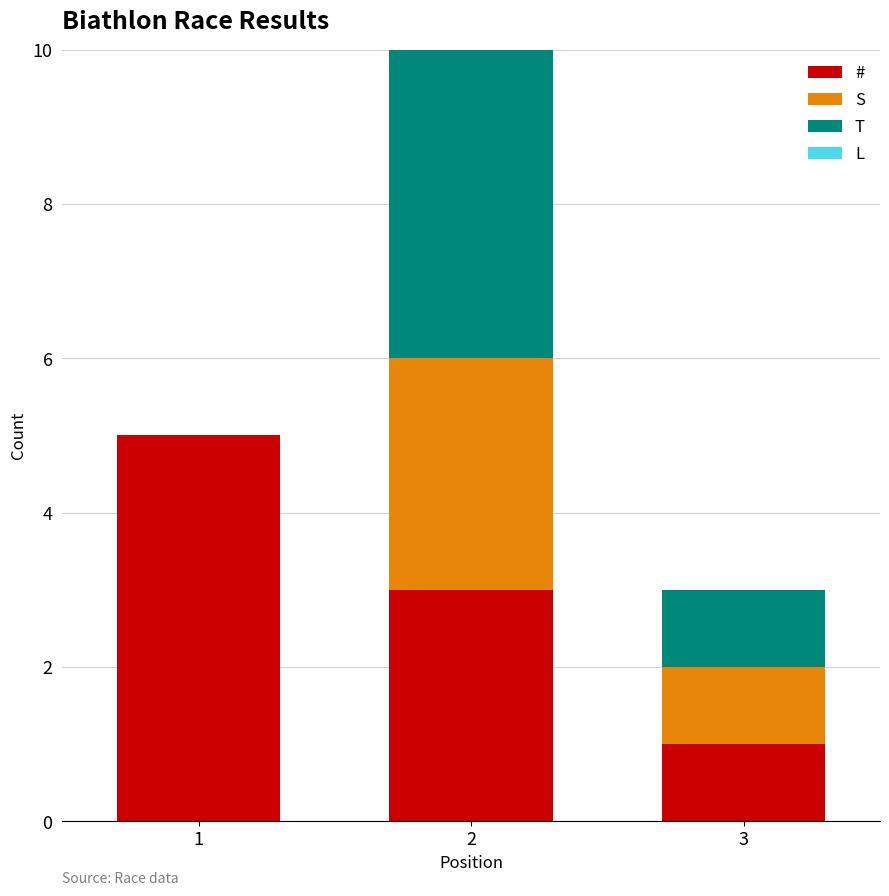

What is the spread (max minus min) of values at 3?

1